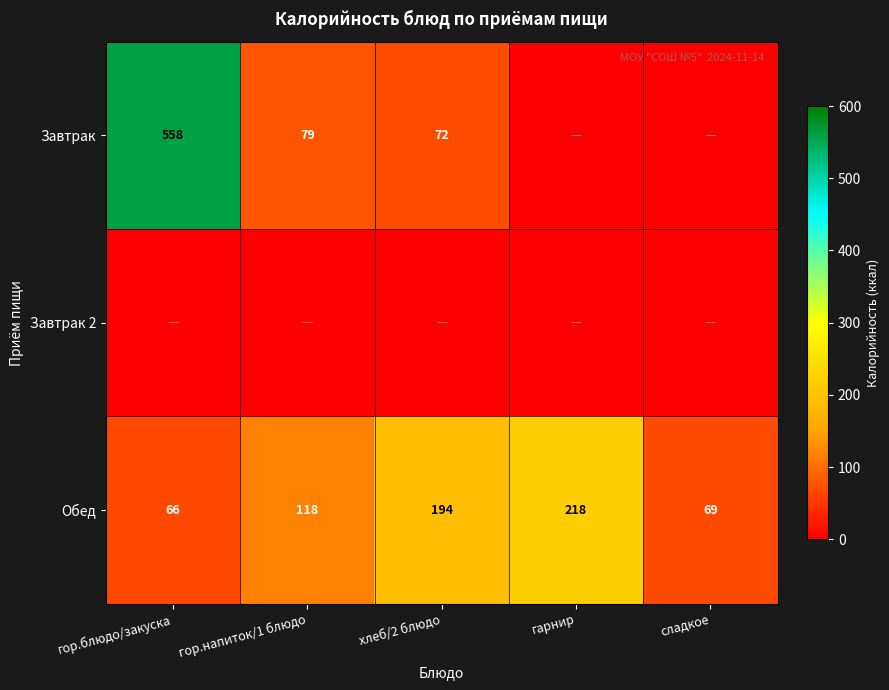

What is the sum of the Обед values at гор.напиток/1 блюдо and сладкое?

187